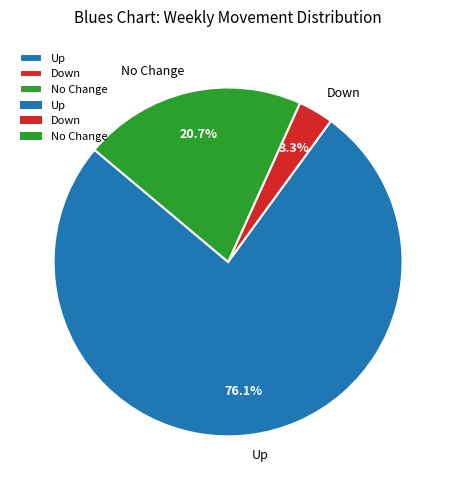

Approximately how many times larger is the value at No Change compared to Up?

0.3